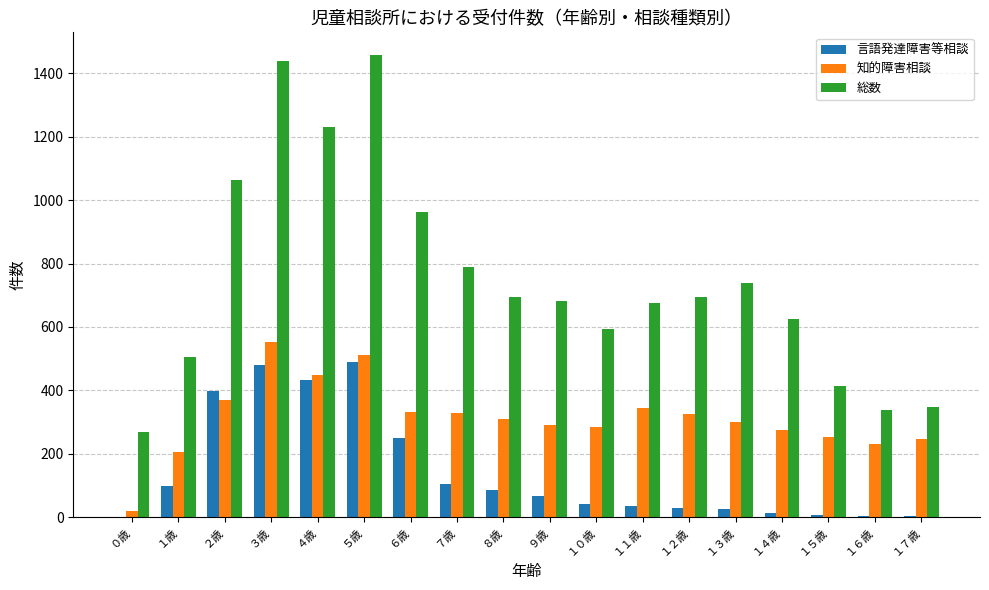

Are the bars horizontal?

No